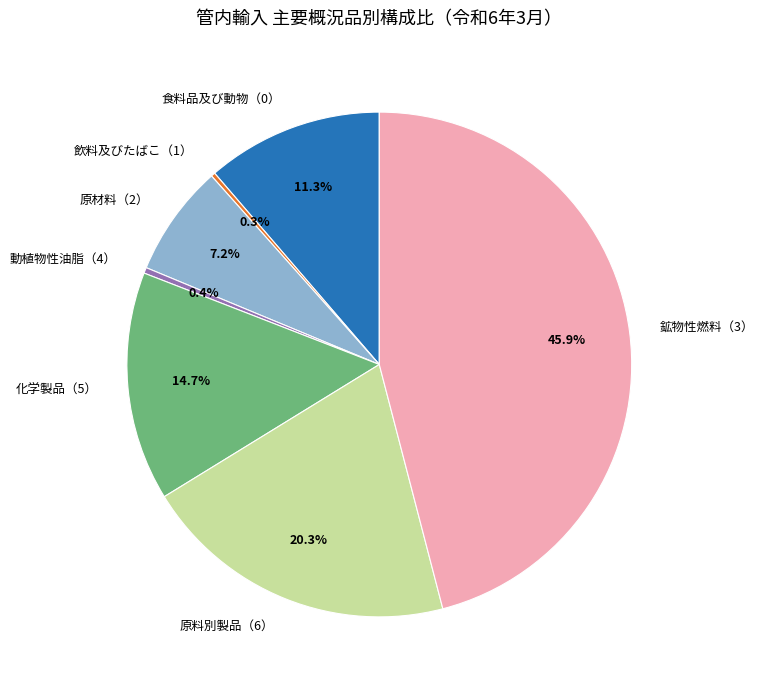

Is it true that 食料品及び動物（0） is 19% of the pie?

False